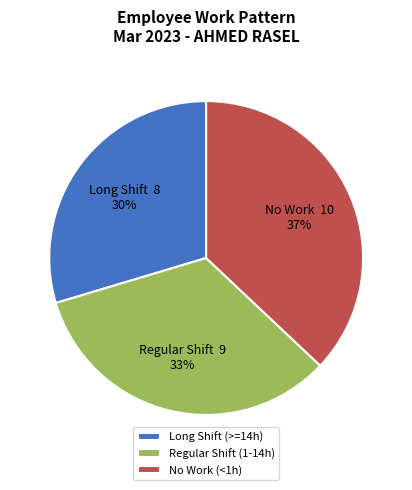

Combined, do No Work (<1h) and Long Shift (>=14h) account for over 50%?

Yes